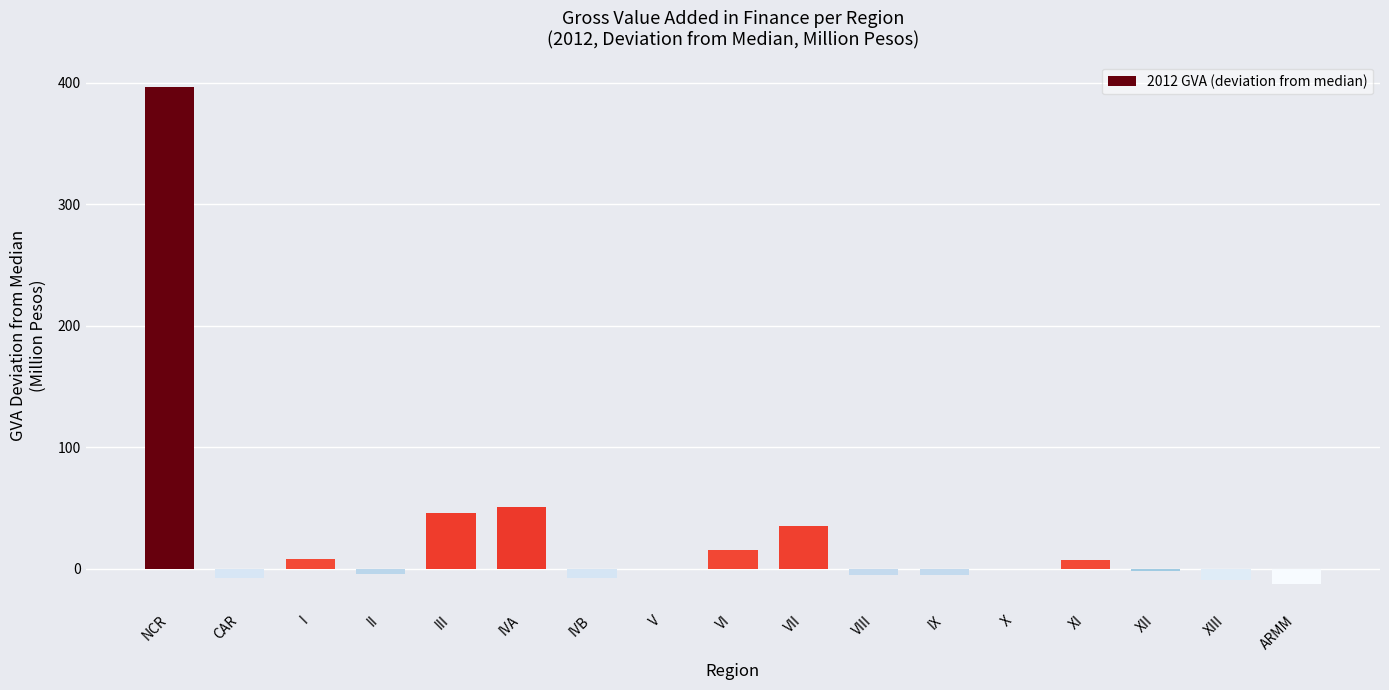

Is it true that the value at ARMM is -12.5?

True